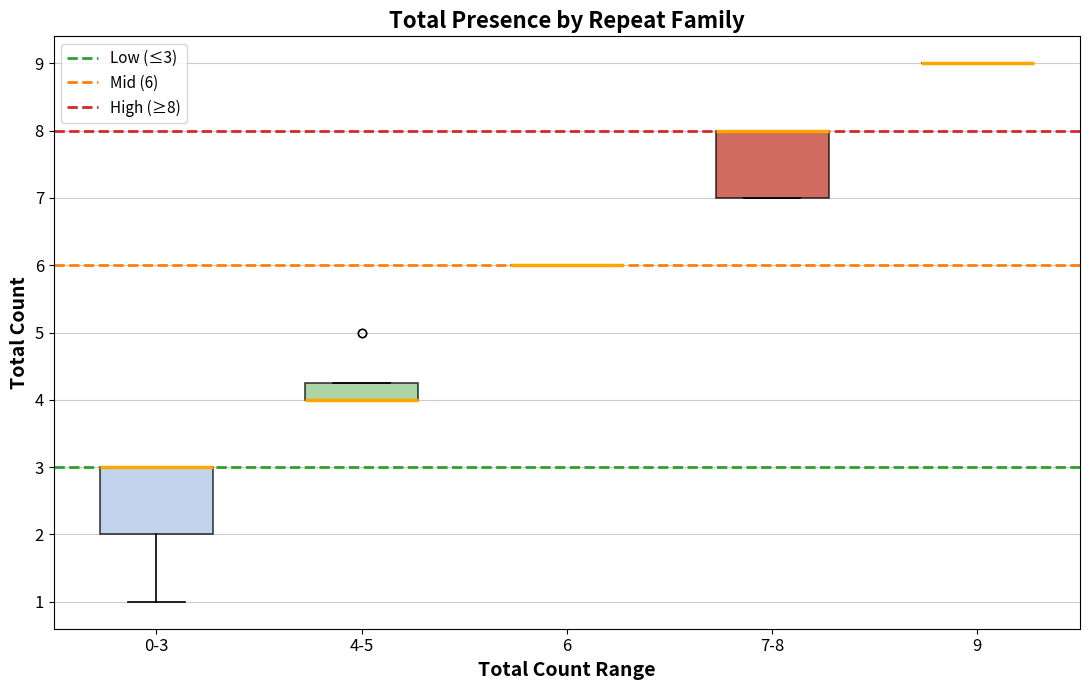

Reading left to right, read every box against the y-axis: the position of its median line, the range the box covers, and the ends of its whiskers. The values are not printed on the chart, so give them approximately, as read against the axis.

0-3: median 3.0 (drawn on the box's upper edge), box 2.0 to 3.0, whiskers 1.0 to 3.0
4-5: median 4.0 (drawn on the box's lower edge), box 4.0 to 4.3, whiskers 4.0 to 4.3
6: box collapsed to a line at 6.0, whiskers 6.0 to 6.0
7-8: median 8.0 (drawn on the box's upper edge), box 7.0 to 8.0, whiskers 7.0 to 8.0
9: box collapsed to a line at 9.0, whiskers 9.0 to 9.0